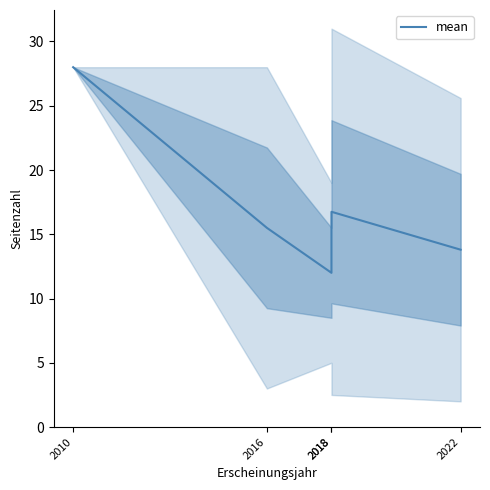

Reading left to right, what are all the values shown in this chart?

28.0	15.5	12.0	16.8	13.8